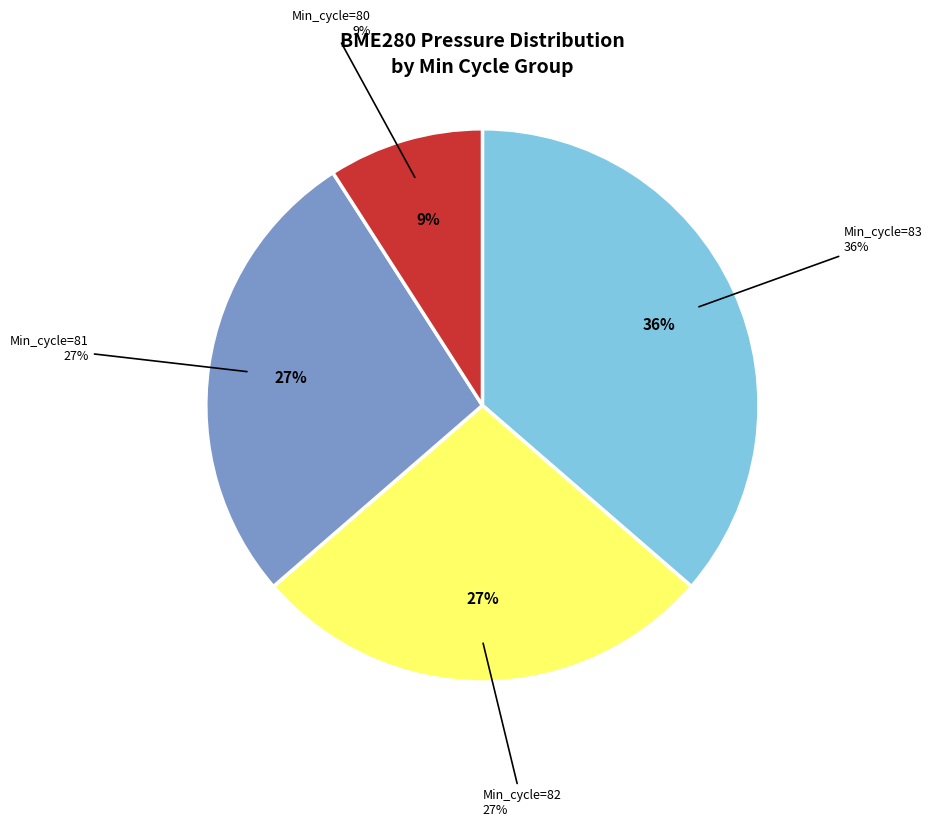

True or false: 83 accounts for 3% of the total.

False